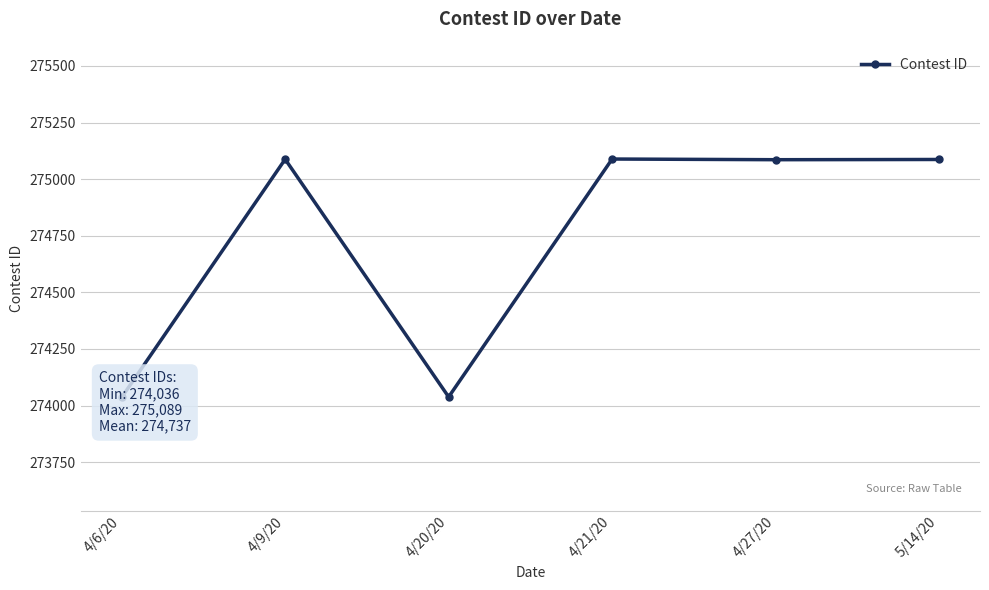

Rank the categories by value from highest to lowest.

4/21/20, 4/9/20, 5/14/20, 4/27/20, 4/20/20, 4/6/20